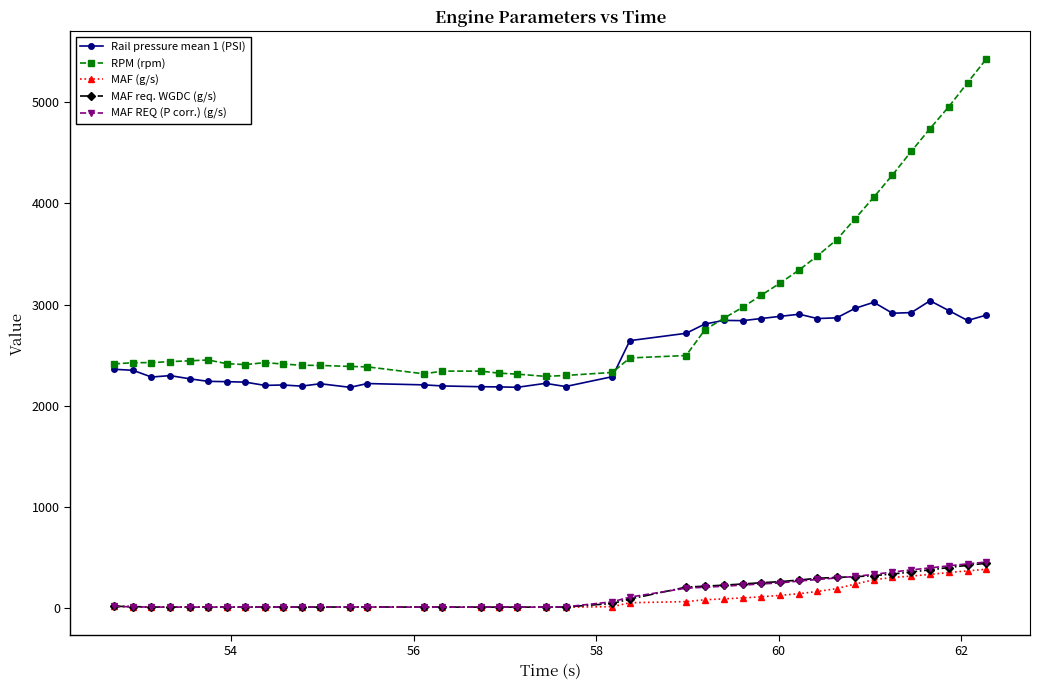

True or false: RPM (rpm) and MAF (g/s) cross at least once.

False